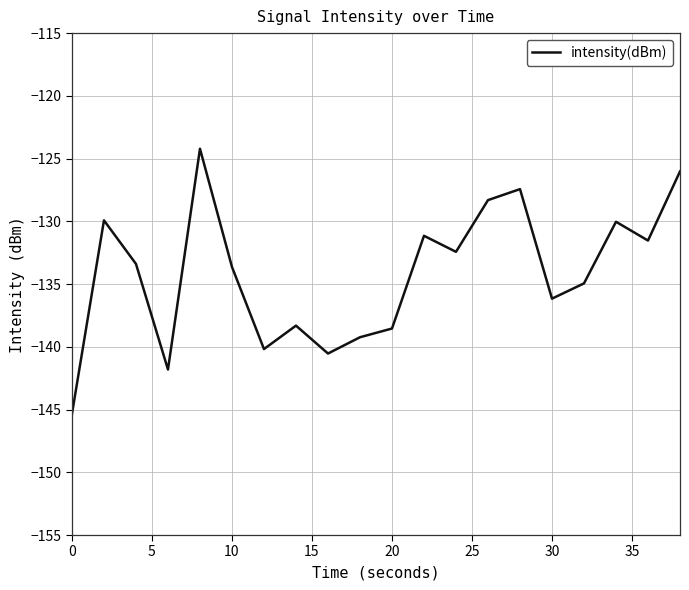

What is the minimum value shown in the chart?

-145.3